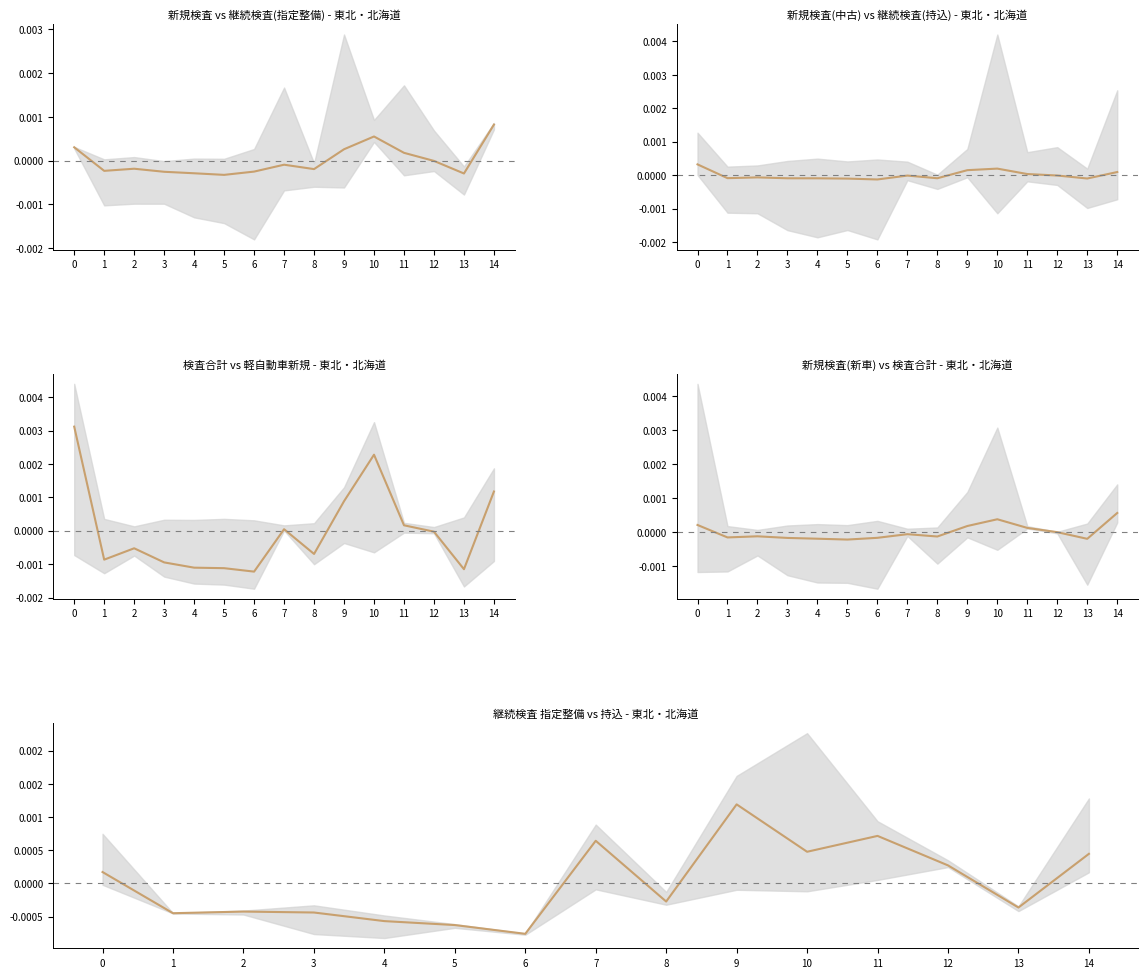

In 新規検査(中古指定), how many points are lower than both neighbors (excluding endpoints)?

4